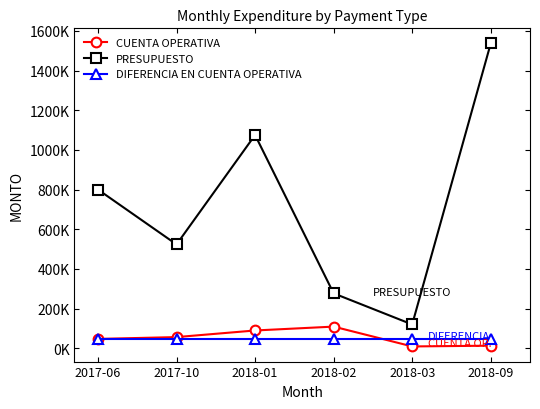

What are all the series names shown in the legend?

CUENTA OPERATIVA, PRESUPUESTO, DIFERENCIA EN CUENTA OPERATIVA